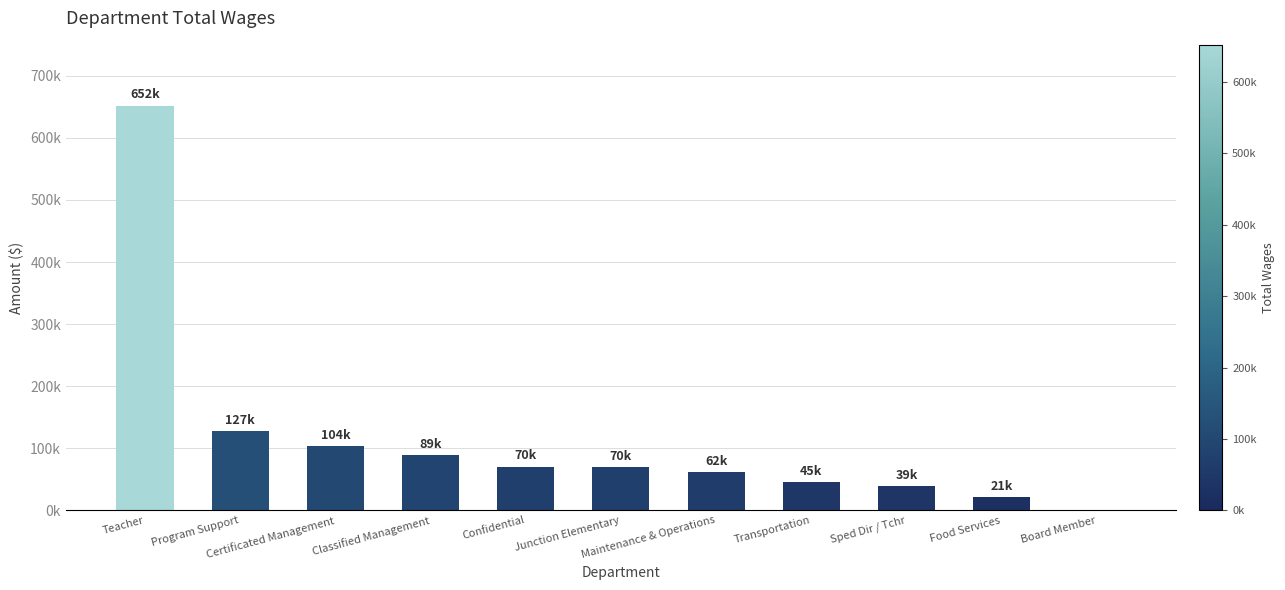

At which category does the chart reach its peak across all series?

Teacher